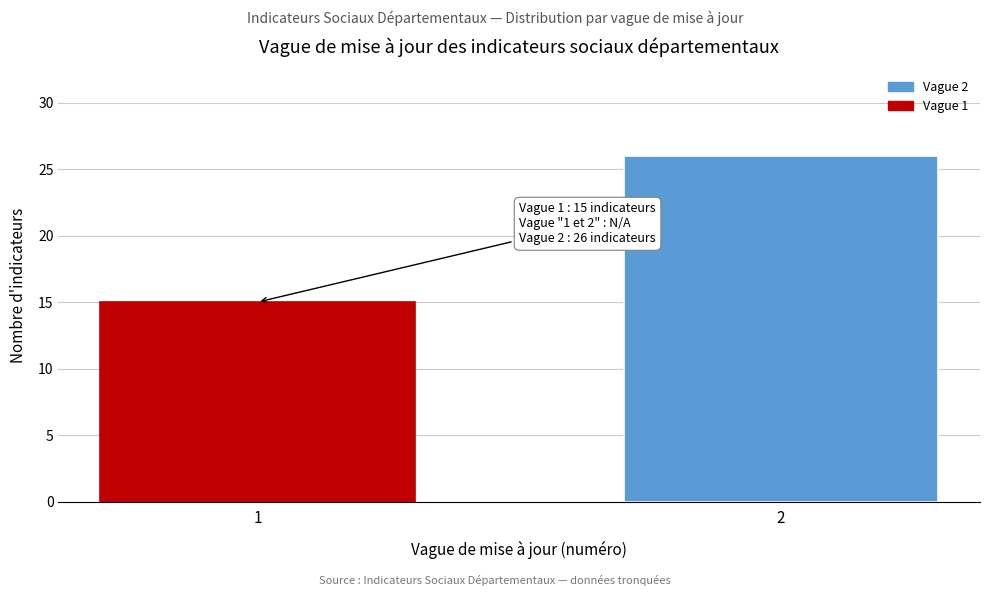

Reading right to left, transcribe all the data shown in this chart.

26	15